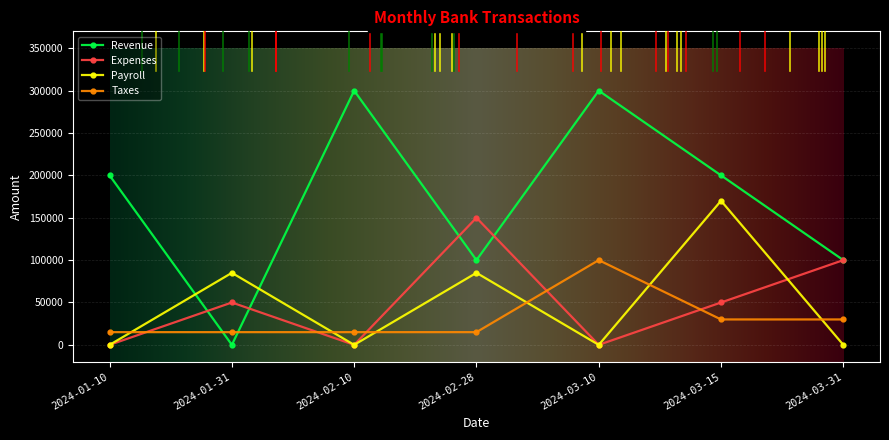

How many interior local peaks does the Expenses series have?

2